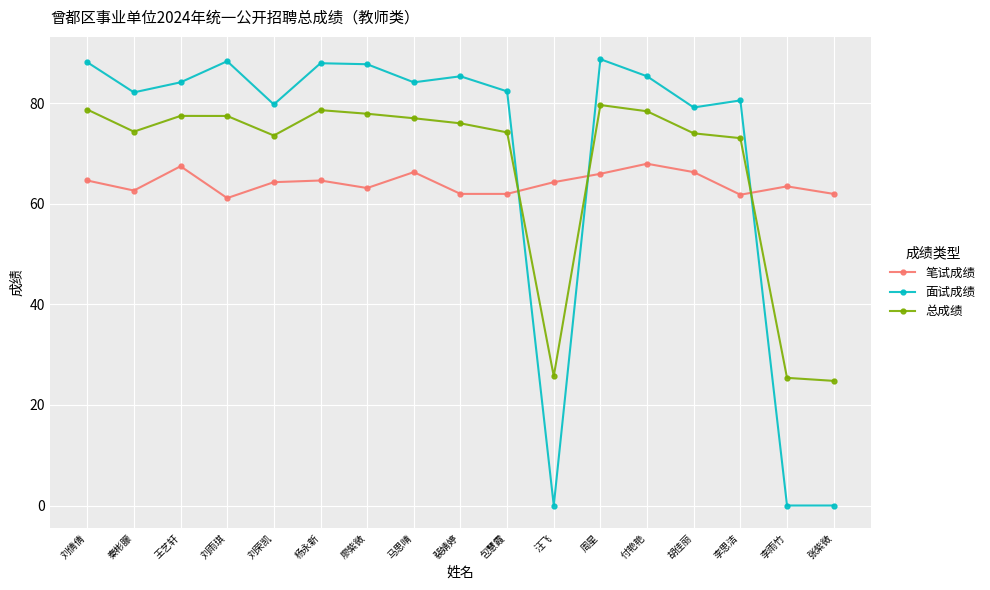

What is the difference between the maximum and minimum values in the 面试成绩 series?

88.8